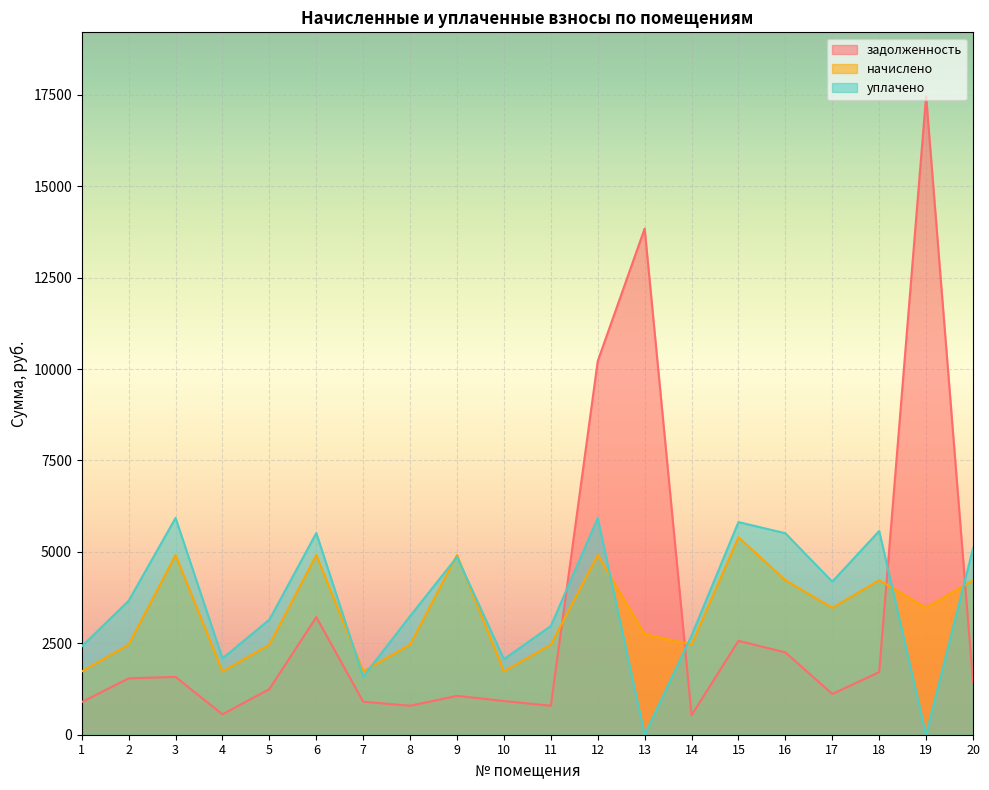

At which category is the sum across all series the highest?

12